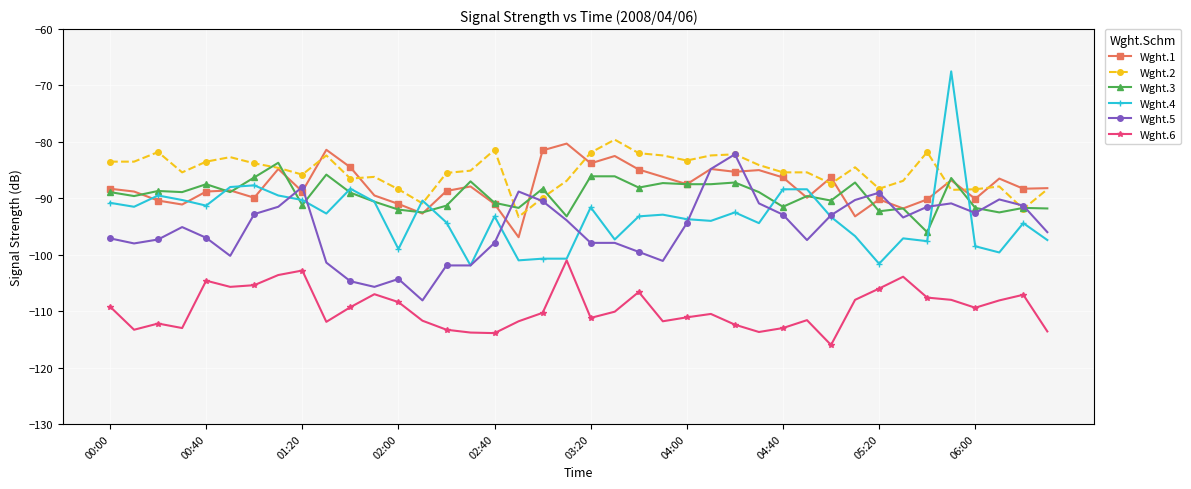

Which series has the widest spread of values?

Wght.4